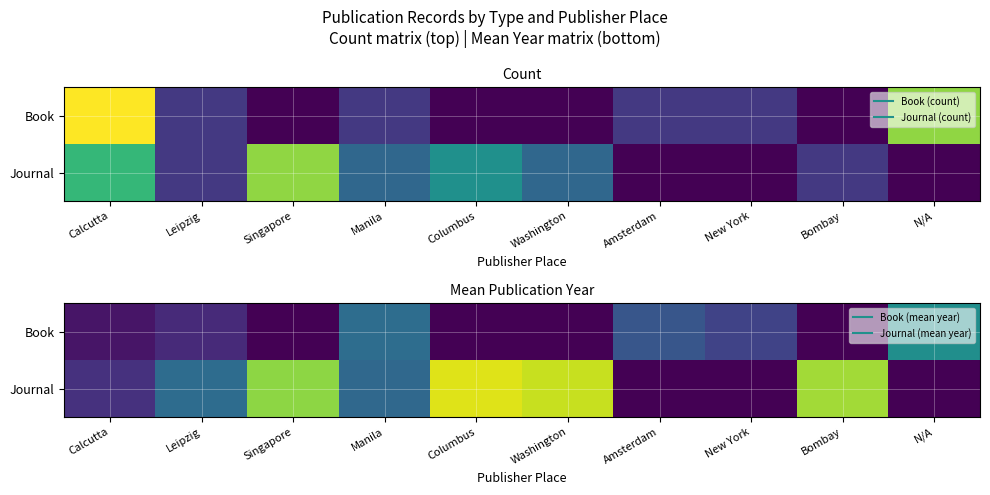

How many categories are shown in the chart?

10